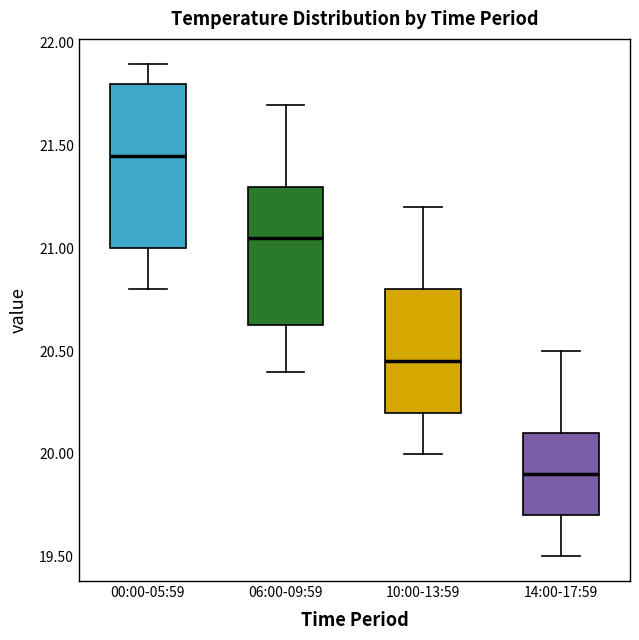

Comparing the boxes themselves (not the whiskers), which one is the tallest?

00:00-05:59